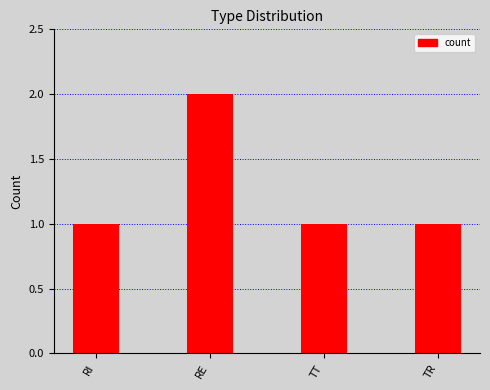

The chart shows a value of 0 at TT. True or false?

False